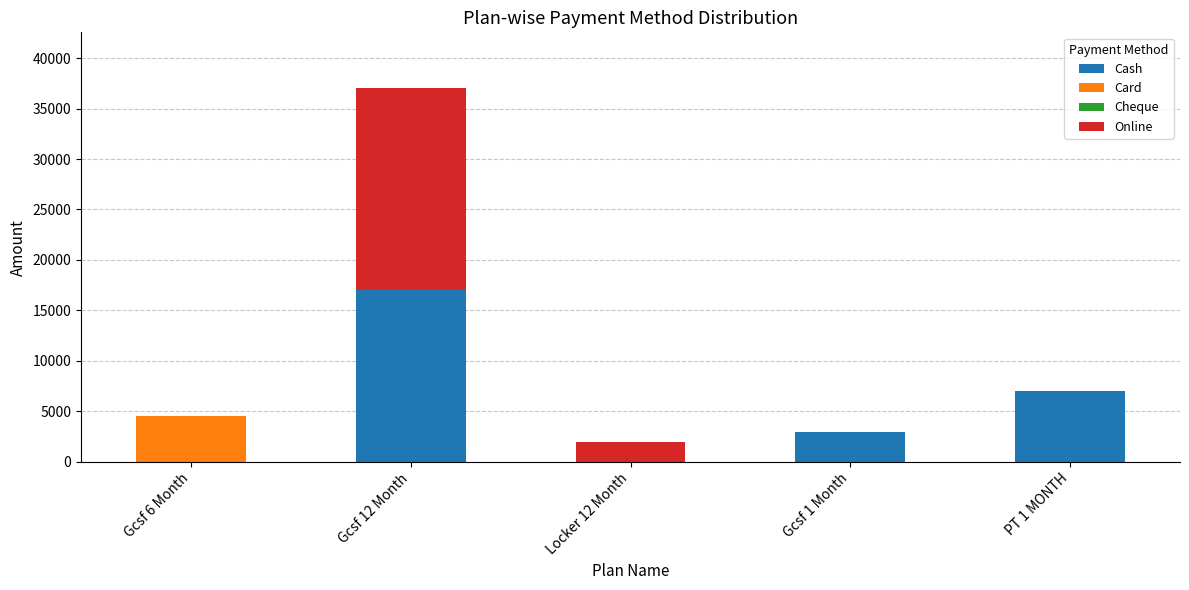

How many data points does each series have?

5